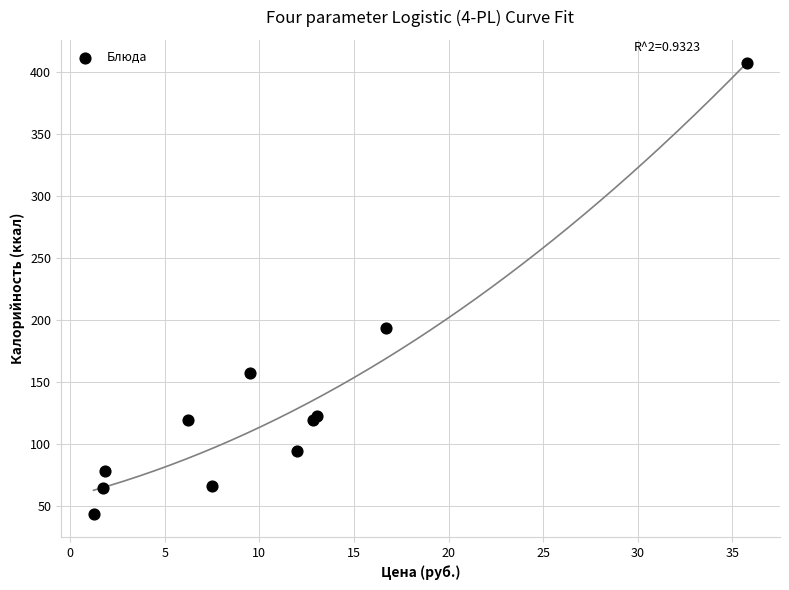

What Y value in the scatter plot is closest to 225?

193